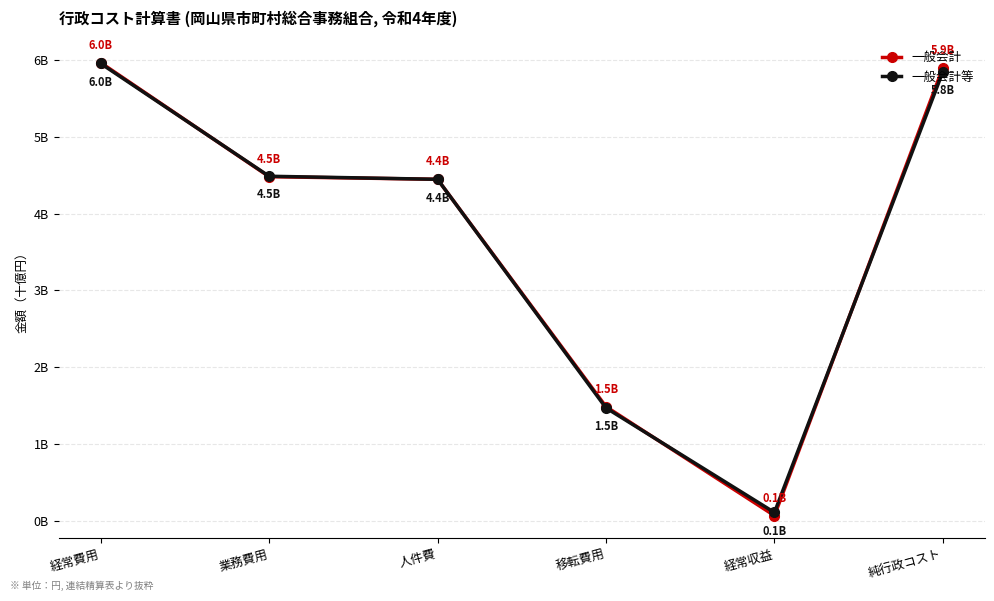

Which series ends up on top after the final intersection of 一般会計等 and 一般会計?

一般会計